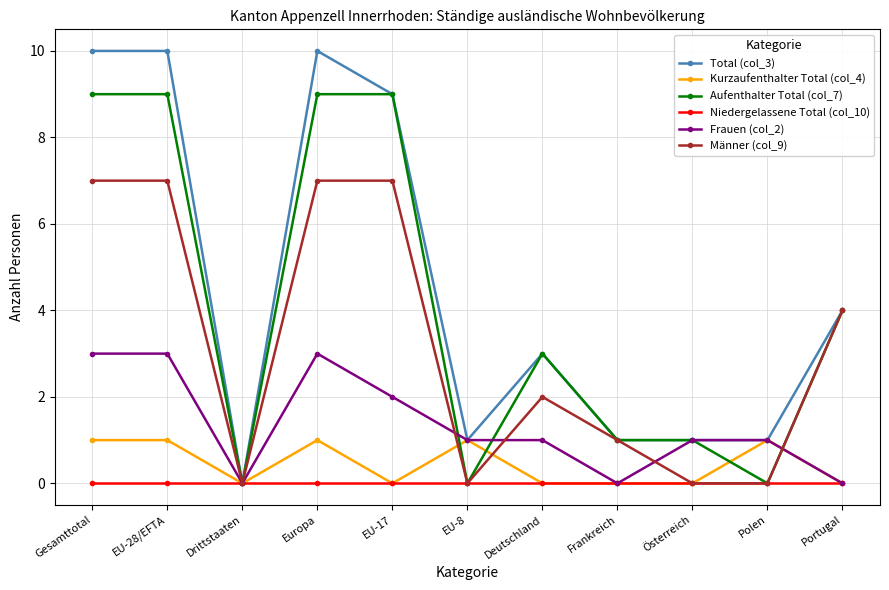

Reading left to right, list all the values displayed in this chart.

Total (col_3): Gesamttotal=10	EU-28/EFTA=10	Drittstaaten=0	Europa=10	EU-17=9	EU-8=1	Deutschland=3	Frankreich=1	Österreich=1	Polen=1	Portugal=4
Kurzaufenthalter Total (col_4): Gesamttotal=1	EU-28/EFTA=1	Drittstaaten=0	Europa=1	EU-17=0	EU-8=1	Deutschland=0	Frankreich=0	Österreich=0	Polen=1	Portugal=0
Aufenthalter Total (col_7): Gesamttotal=9	EU-28/EFTA=9	Drittstaaten=0	Europa=9	EU-17=9	EU-8=0	Deutschland=3	Frankreich=1	Österreich=1	Polen=0	Portugal=4
Niedergelassene Total (col_10): Gesamttotal=0	EU-28/EFTA=0	Drittstaaten=0	Europa=0	EU-17=0	EU-8=0	Deutschland=0	Frankreich=0	Österreich=0	Polen=0	Portugal=0
Frauen (col_2): Gesamttotal=3	EU-28/EFTA=3	Drittstaaten=0	Europa=3	EU-17=2	EU-8=1	Deutschland=1	Frankreich=0	Österreich=1	Polen=1	Portugal=0
Männer (col_9): Gesamttotal=7	EU-28/EFTA=7	Drittstaaten=0	Europa=7	EU-17=7	EU-8=0	Deutschland=2	Frankreich=1	Österreich=0	Polen=0	Portugal=4